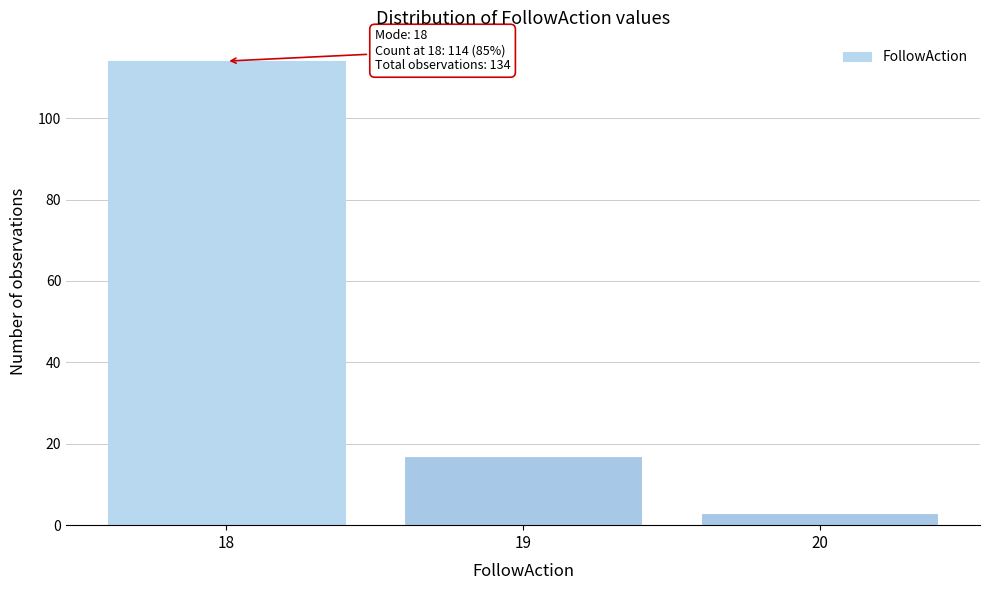

Reading right to left, transcribe all the data shown in this chart.

20=3	19=17	18=114